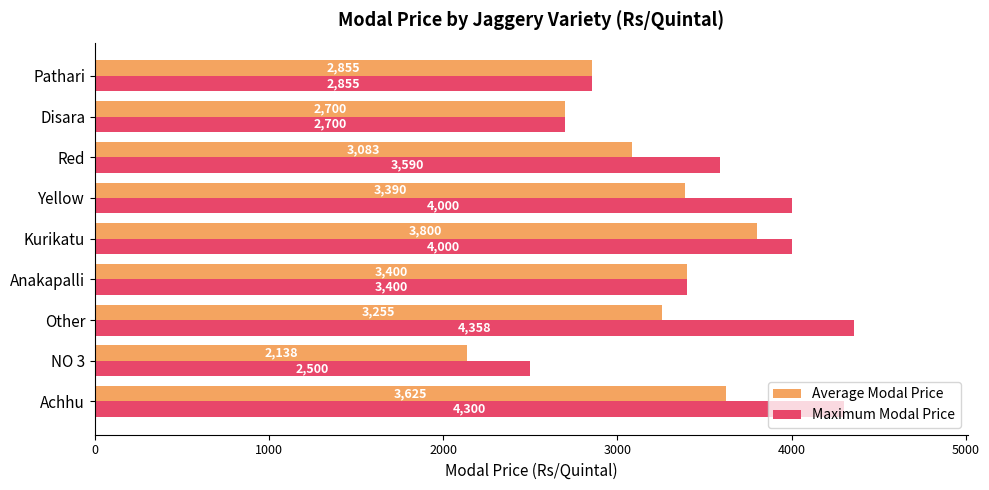

At which category is the sum across all series the highest?

Achhu